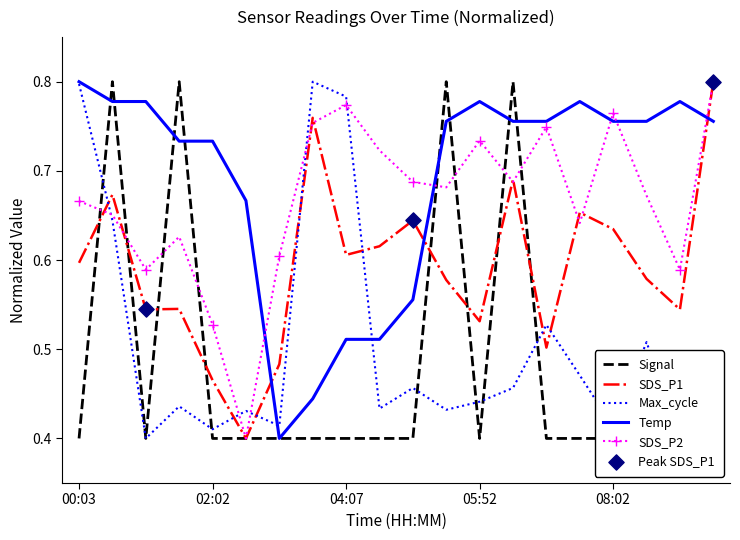

Which series has the widest spread of Y values?

SDS_P1